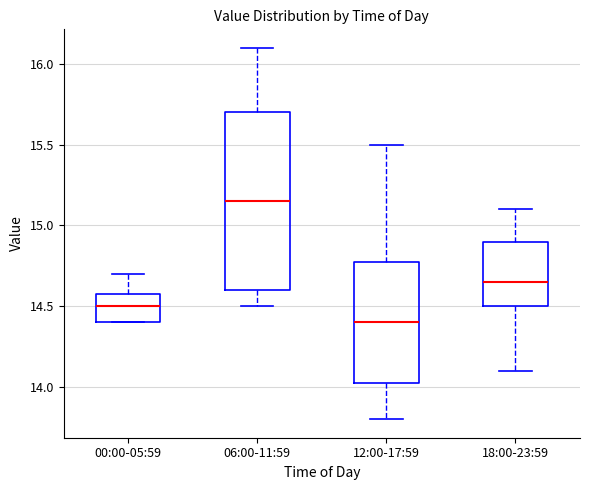

Where is the lower edge of the box for 00:00-05:59 on the y-axis? The values are not printed on the chart, so give them approximately, as read against the axis.

14.40